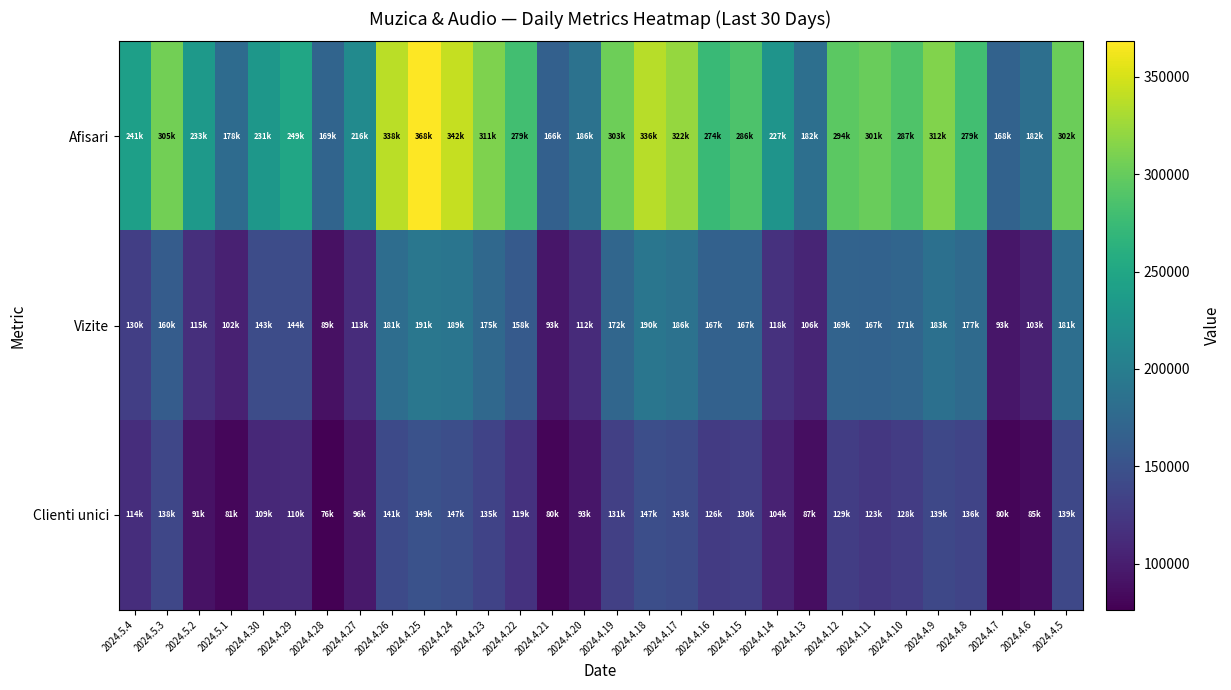

Rank the series by their maximum value, from highest to lowest.

Afisari, Vizite, Clienti unici